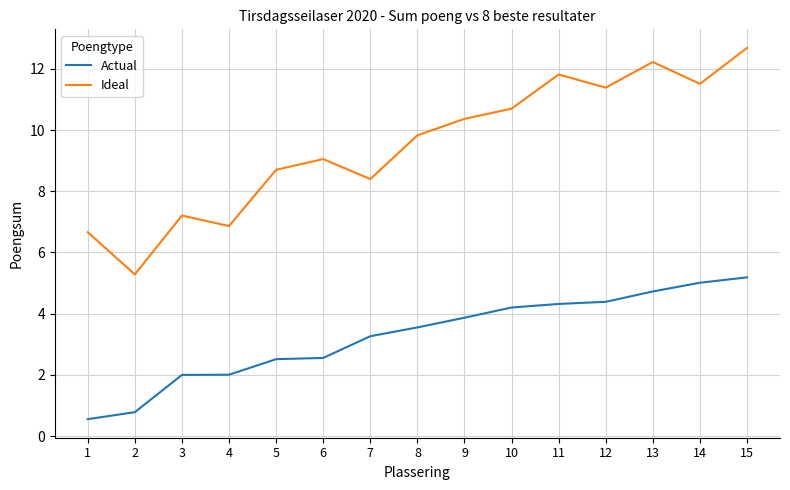

True or false: Ideal and Actual cross at least once.

False